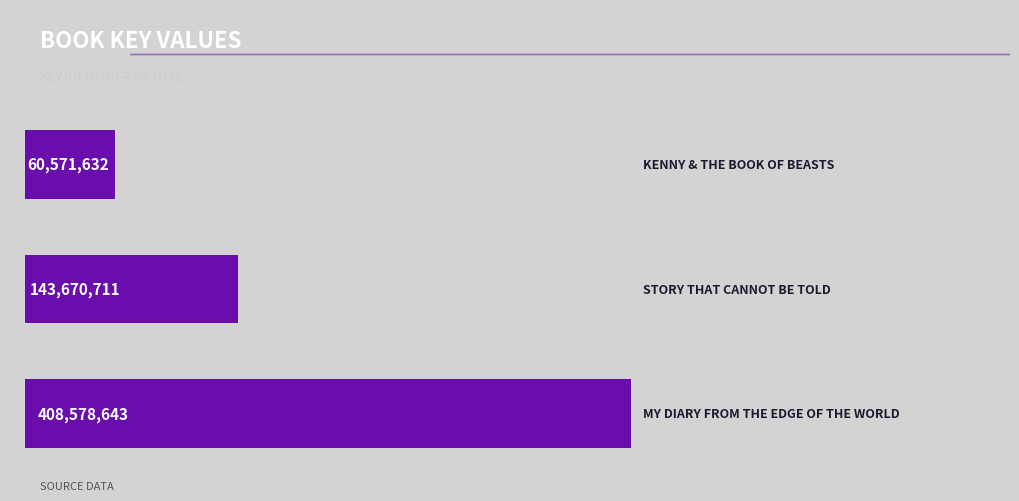

Are the bars horizontal?

Yes